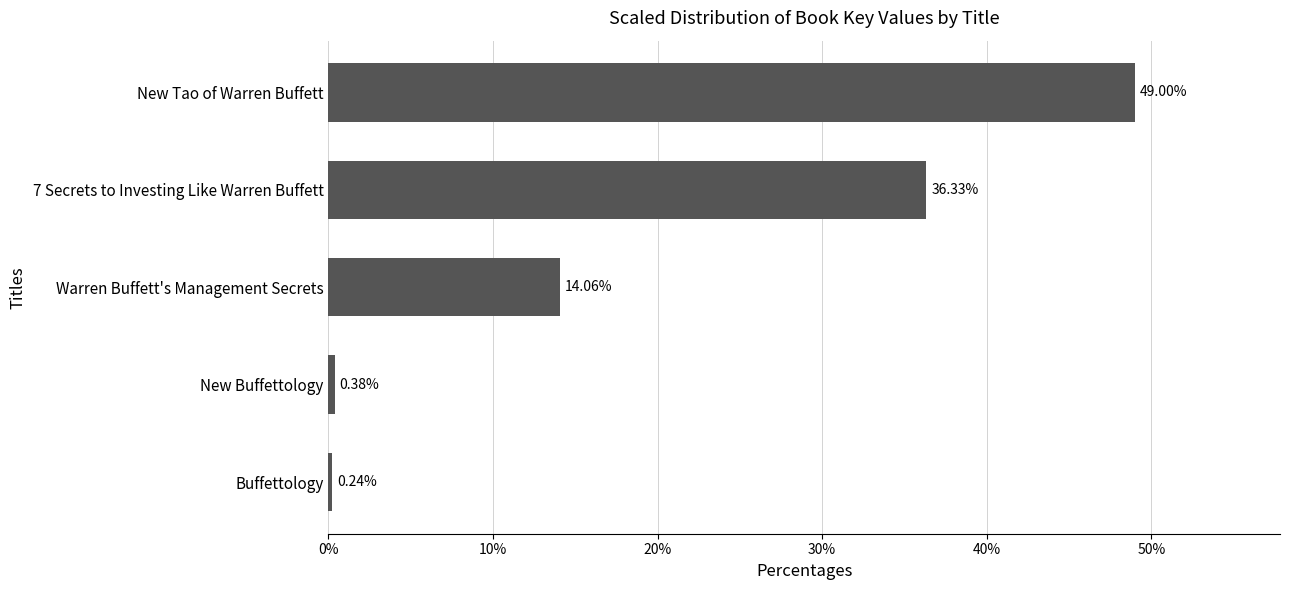

At which label is the value closest to 24?

Warren Buffett's Management Secrets